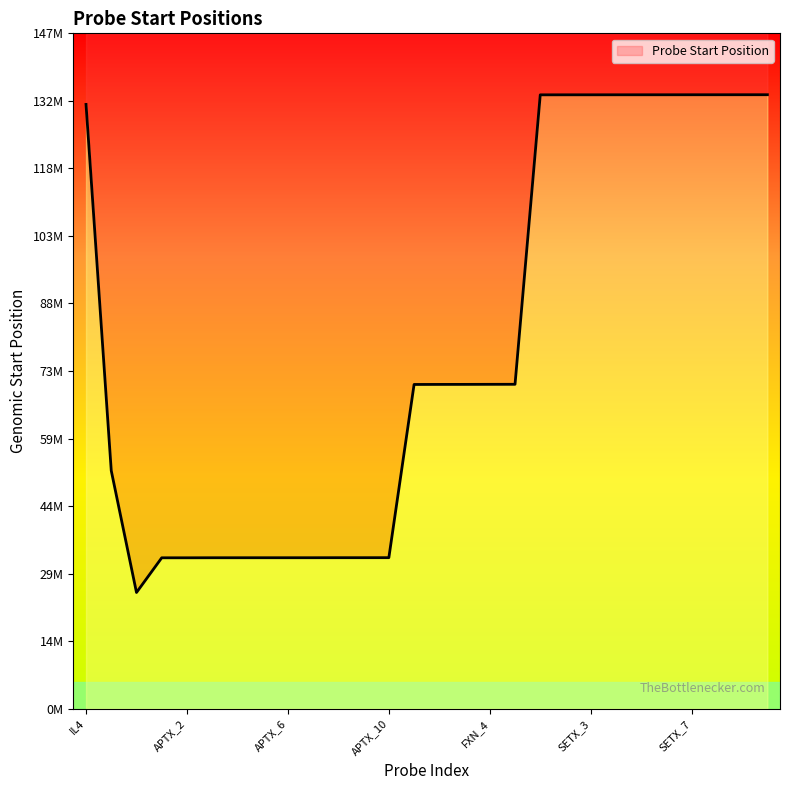

What is the value of the 26th point from the left?

134148536